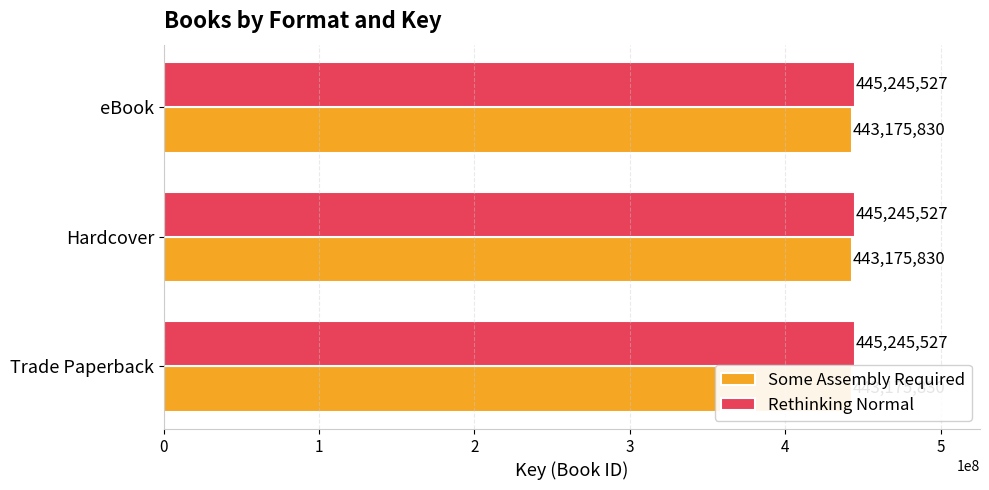

Reading left to right, list all the values displayed in this chart.

Trade Paperback=443175830	Hardcover=443175830	eBook=443175830	Trade Paperback=445245527	Hardcover=445245527	eBook=445245527